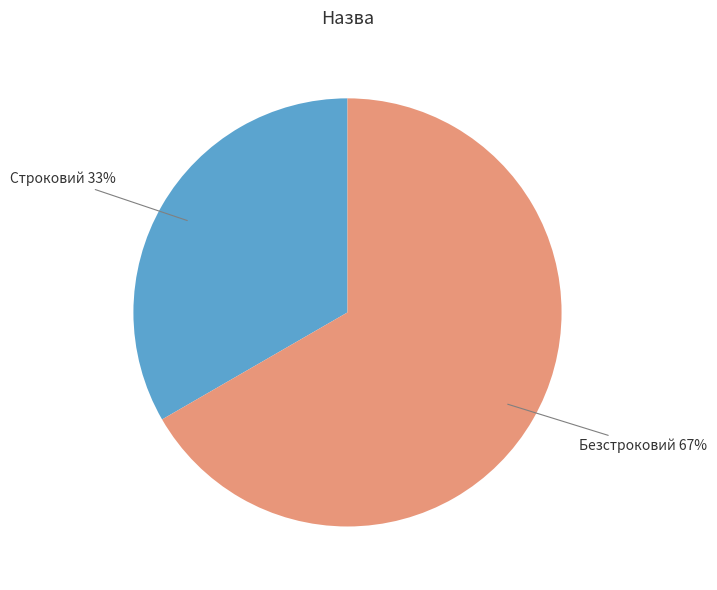

Is there a majority slice in this chart?

Yes